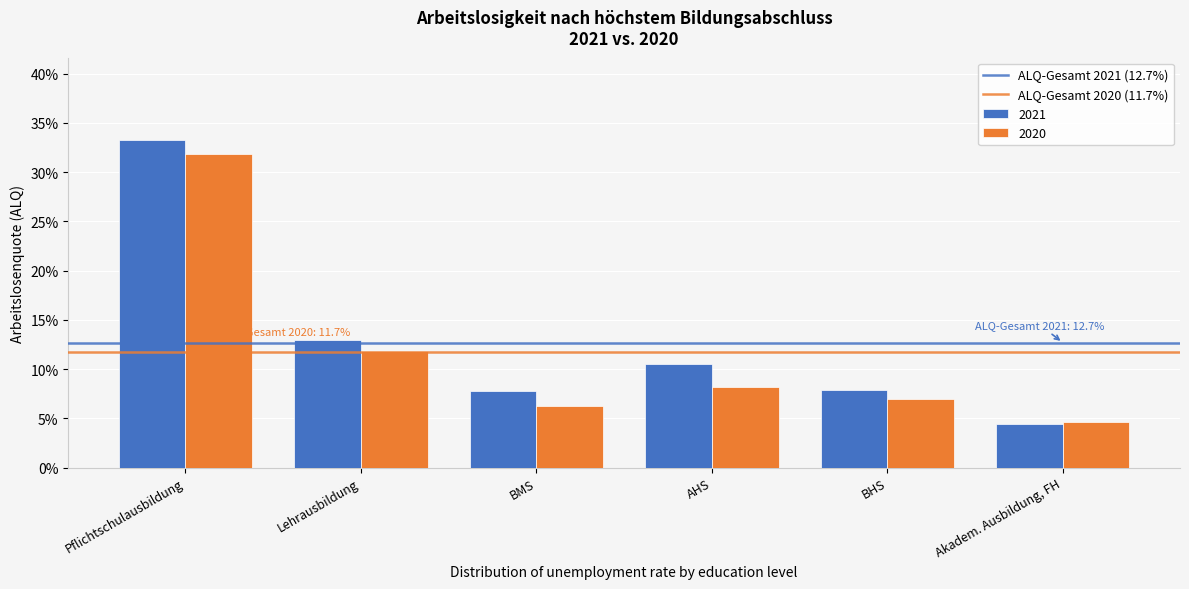

Are the bars grouped side by side (vs. stacked)?

Yes